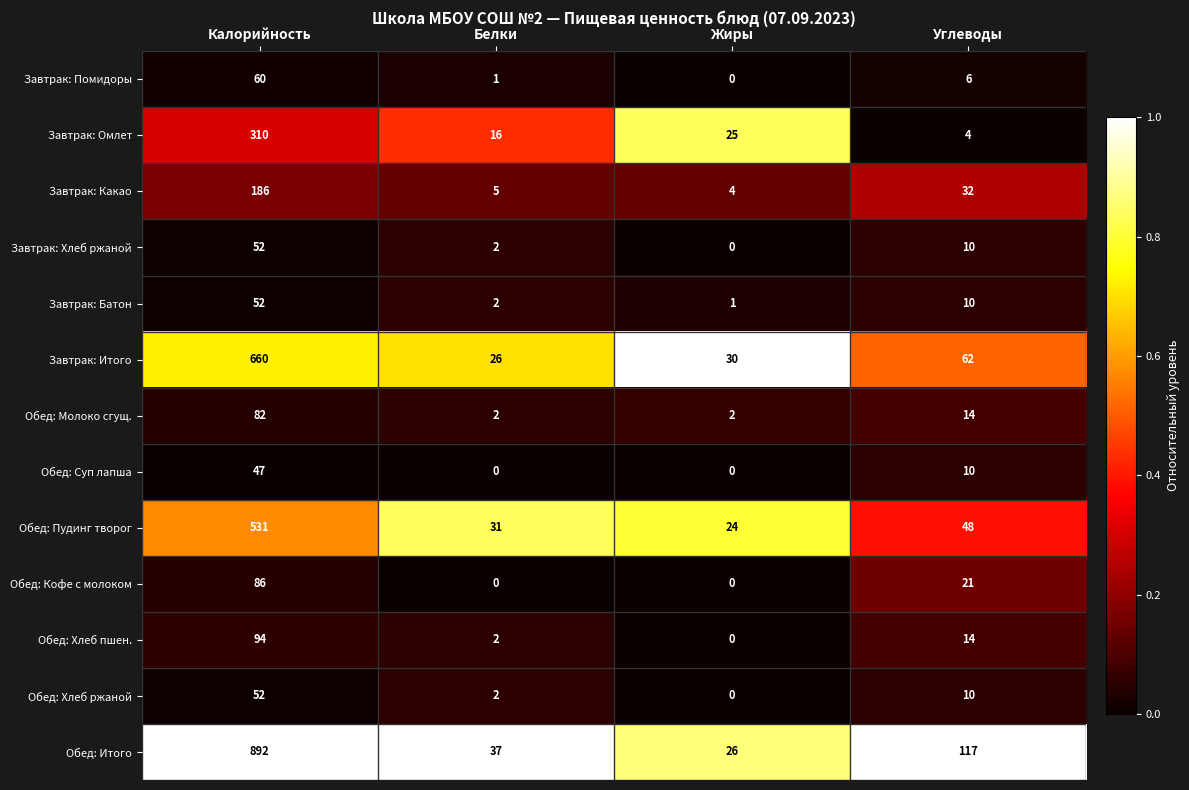

What is the total value across all series at Углеводы?

358